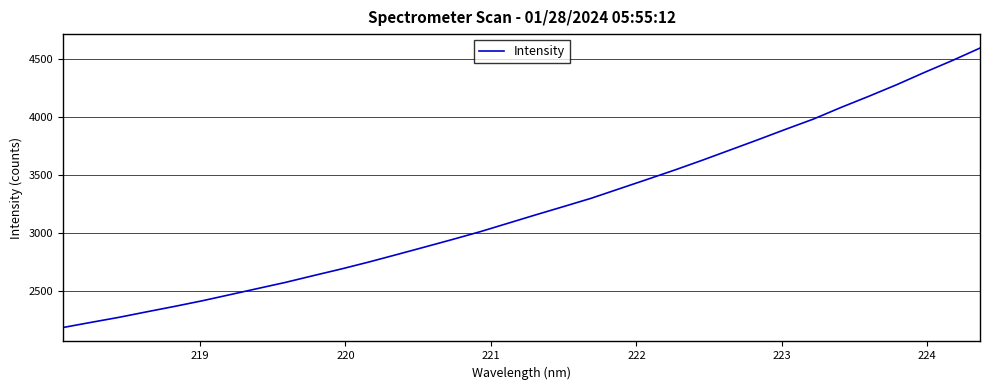

What is the greatest value displayed?

4595.8